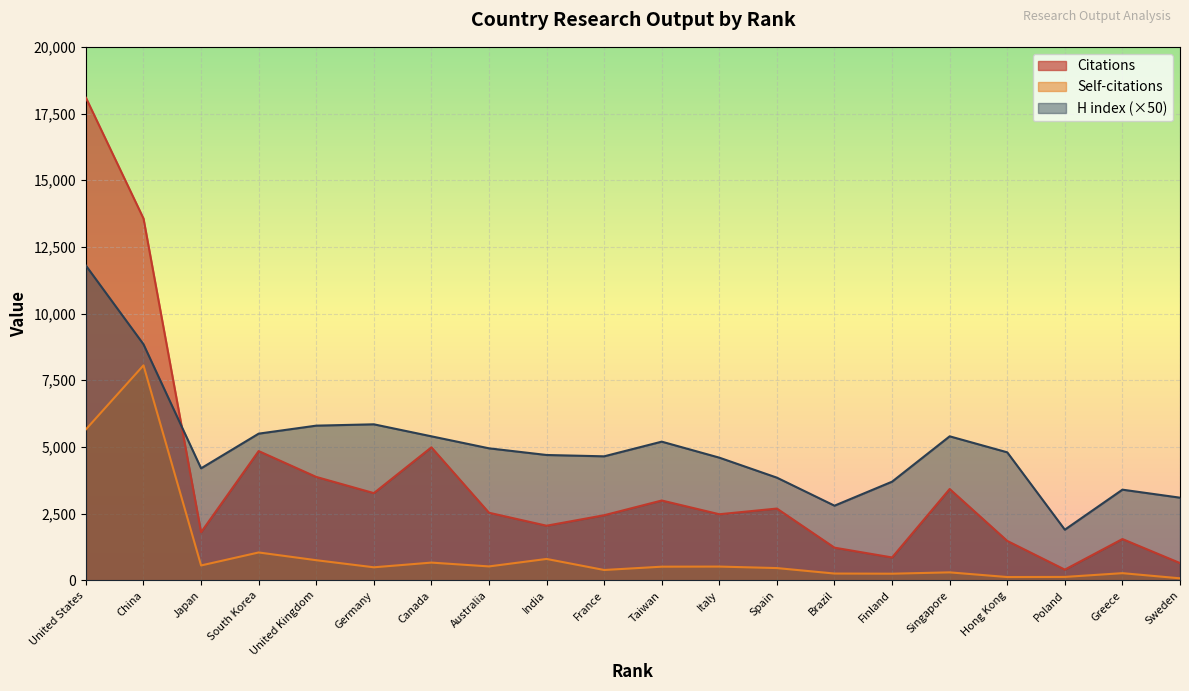

Is the value of Self-citations at China greater than the value of Citations at India?

Yes